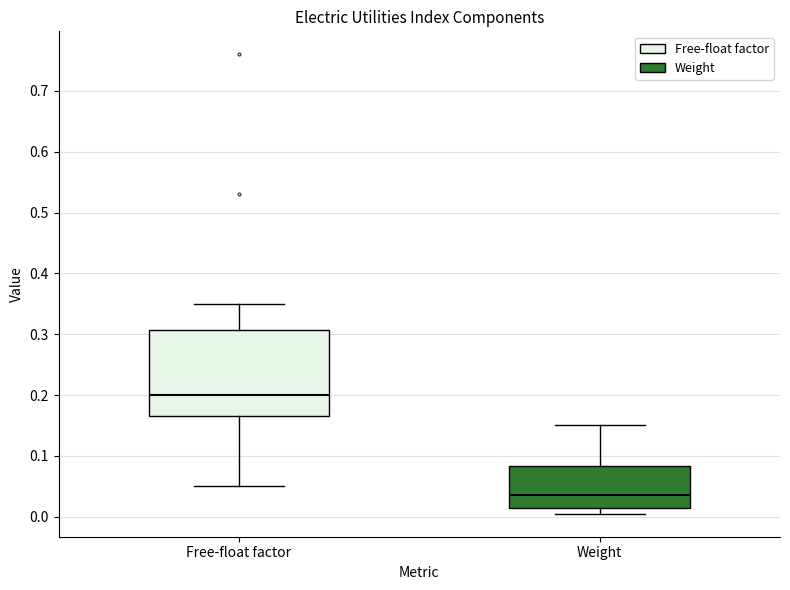

Where is the lower edge of the box for Weight on the y-axis? The values are not printed on the chart, so give them approximately, as read against the axis.

0.01